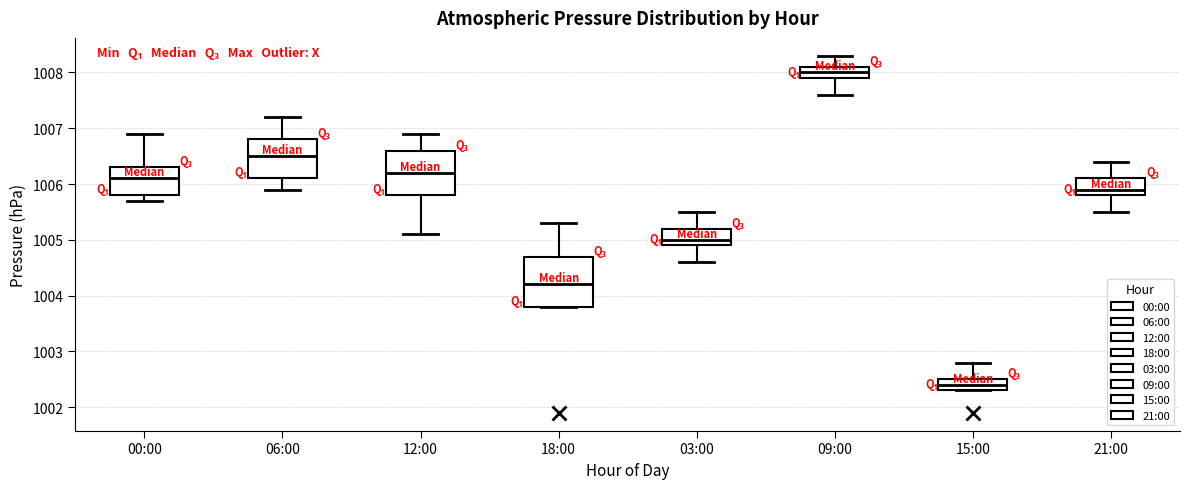

Comparing the boxes themselves (not the whiskers), which one is the tallest?

18:00